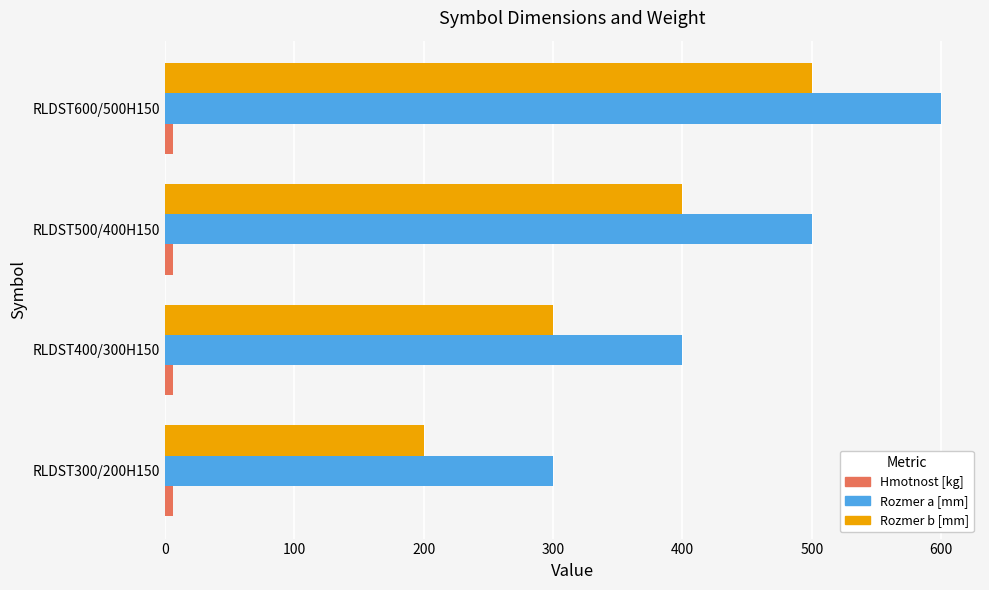

Is the value of Rozmer b [mm] at RLDST300/200H150 greater than the value of Hmotnost [kg] at RLDST500/400H150?

Yes